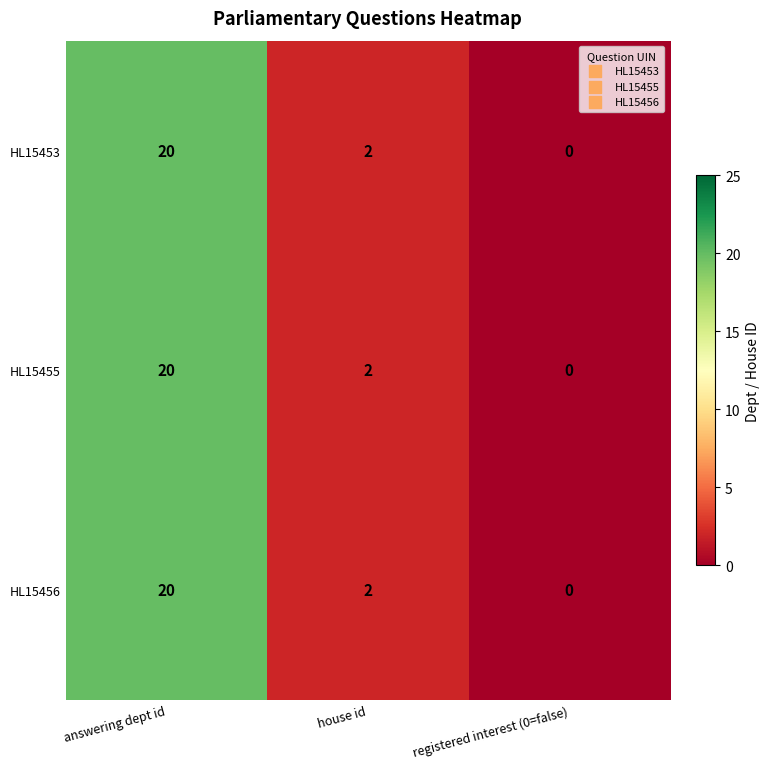

Is the value of HL15456 at registered interest (0=false) greater than the value of HL15455 at answering dept id?

No